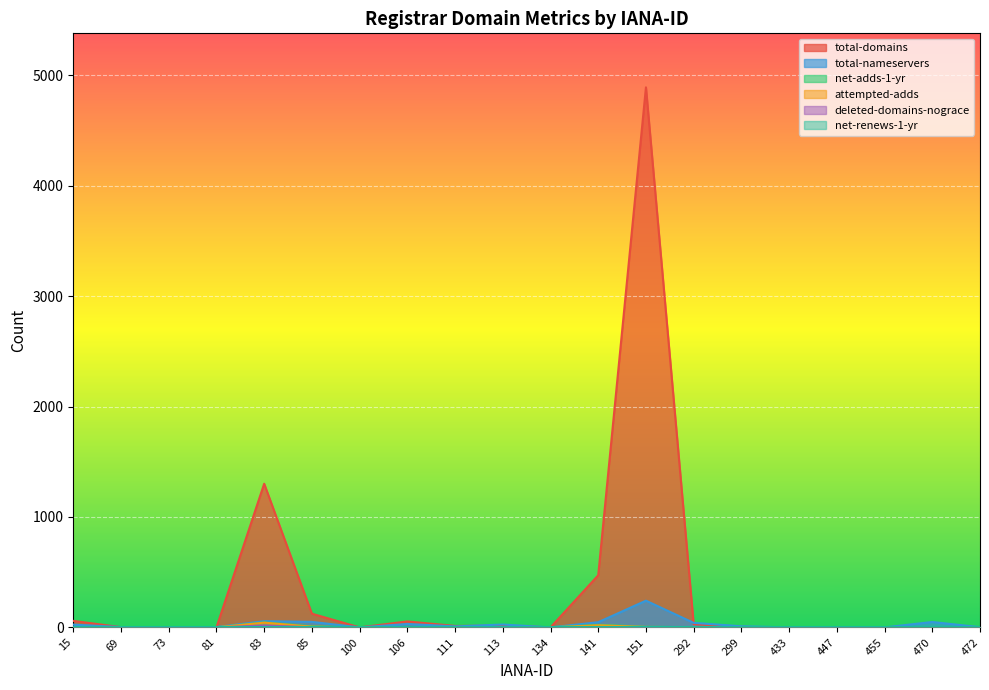

Which series changed the most between 85 and 106?

total-domains